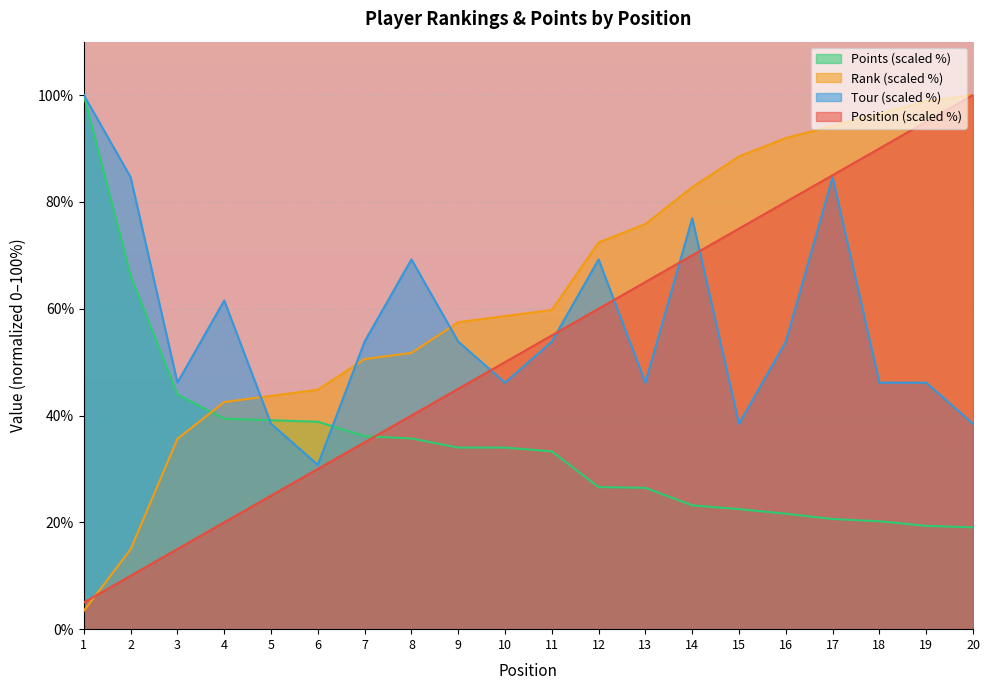

Between 6 and 10, which series saw the biggest shift?

Position (scaled %)